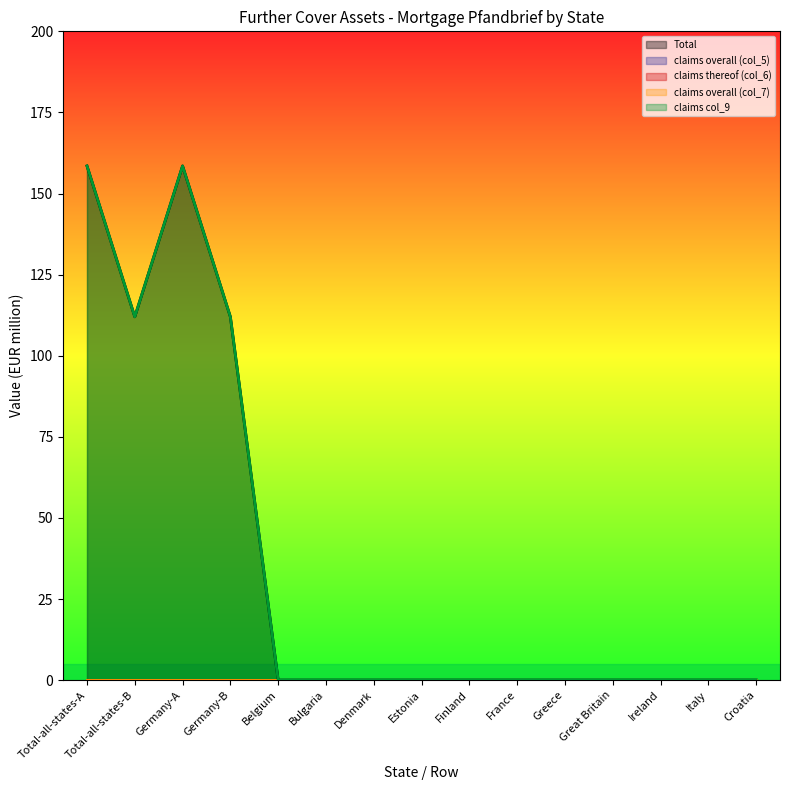

Which category has the highest value in the claims thereof (col_6) series?

Total-all-states-A